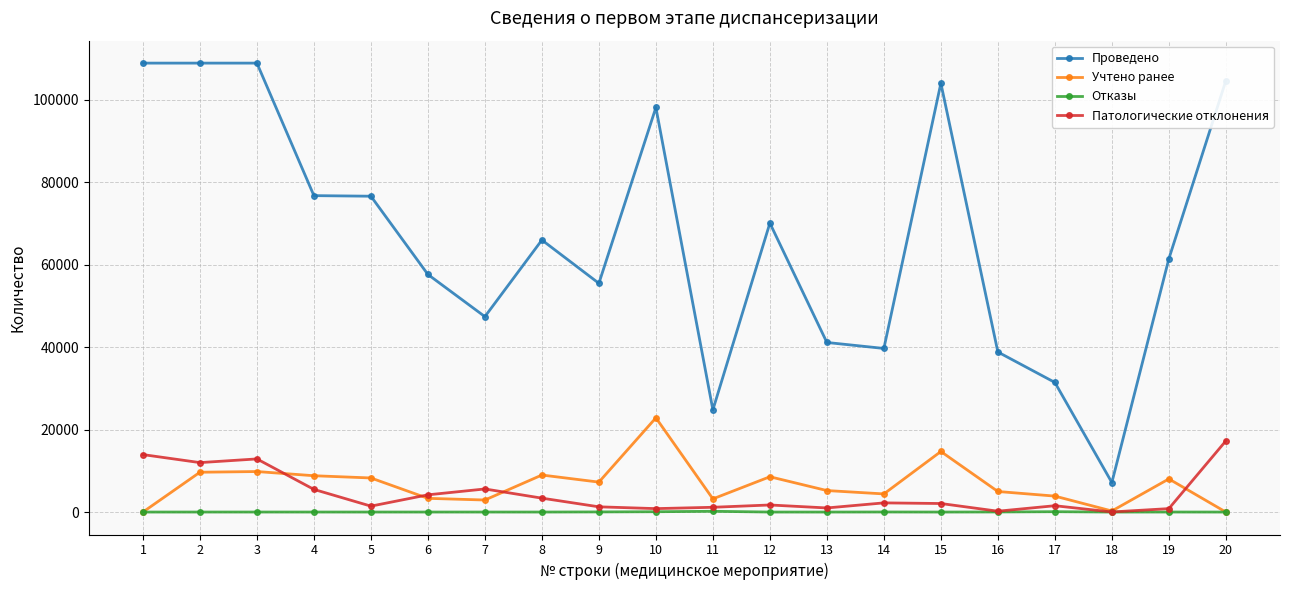

What is the highest value of the Проведено series?

108842